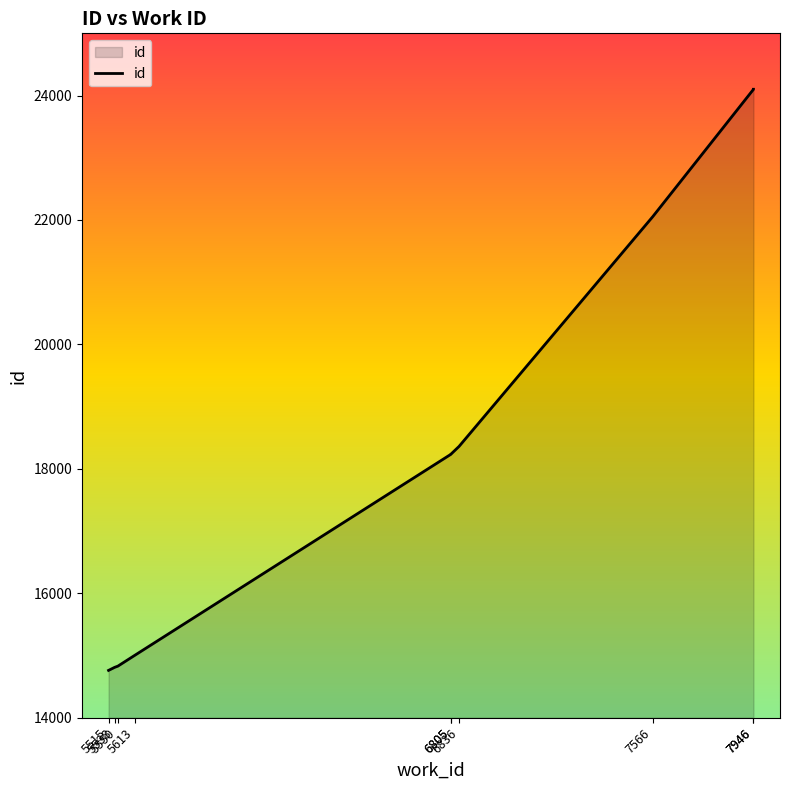

Reading right to left, extract all data points from this chart.

24101	24100	22052	18360	18234	18233	15001	14829	14810	14761